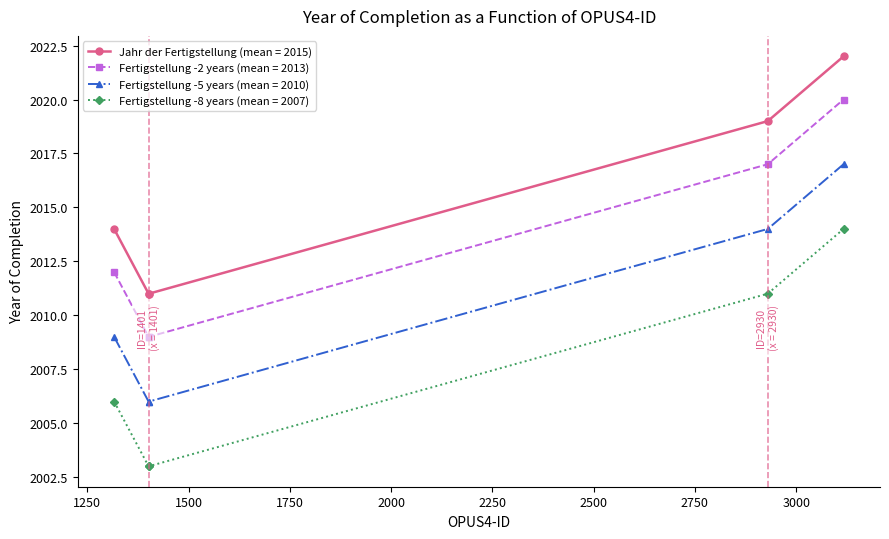

List the series in order of their peak value, lowest first.

Fertigstellung -8 years (mean = 2007), Fertigstellung -5 years (mean = 2010), Fertigstellung -2 years (mean = 2013), Jahr der Fertigstellung (mean = 2015)